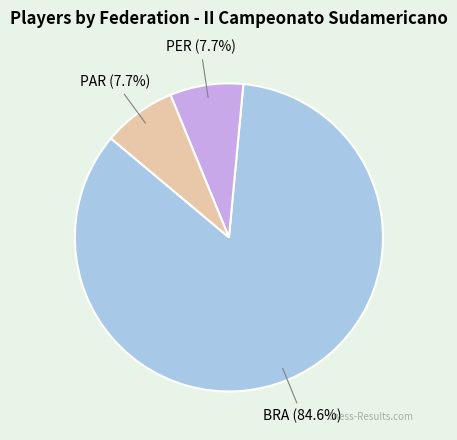

Count the number of slices in the pie.

3